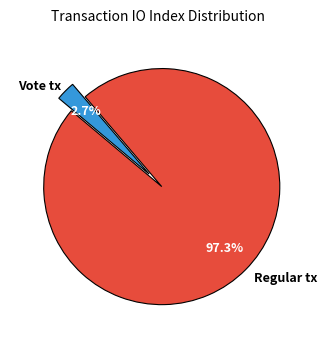

Combined, do Regular tx and Vote tx account for over 50%?

Yes